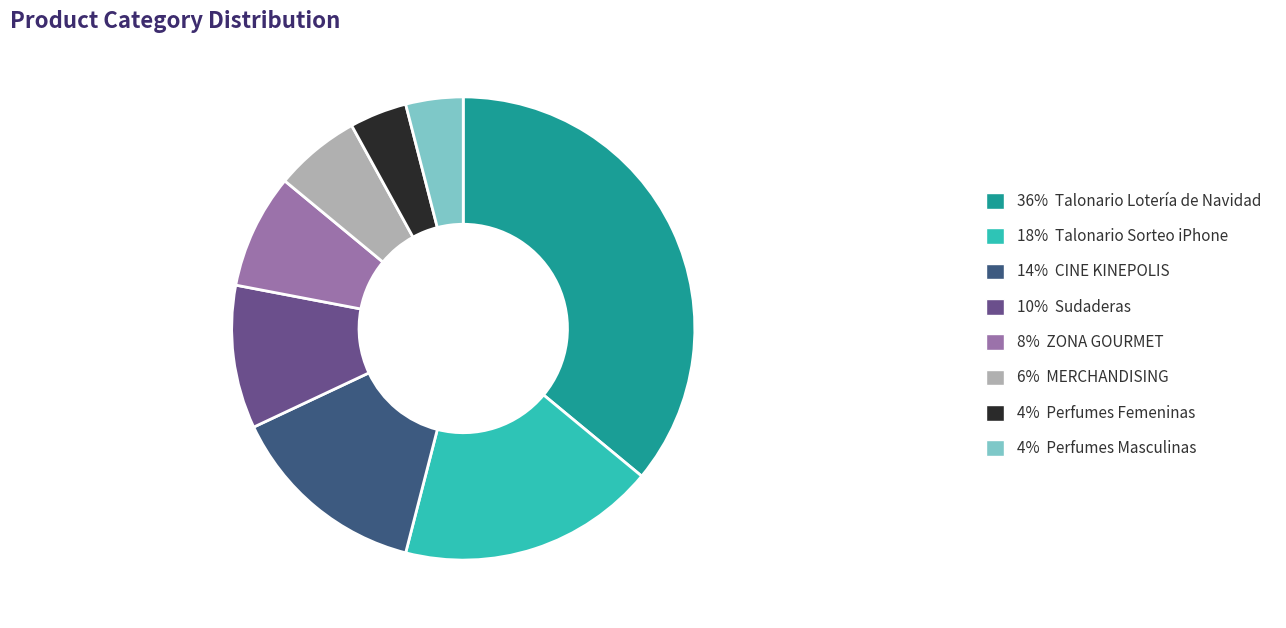

Which slice is the largest?

36% Talonario Lotería de Navidad